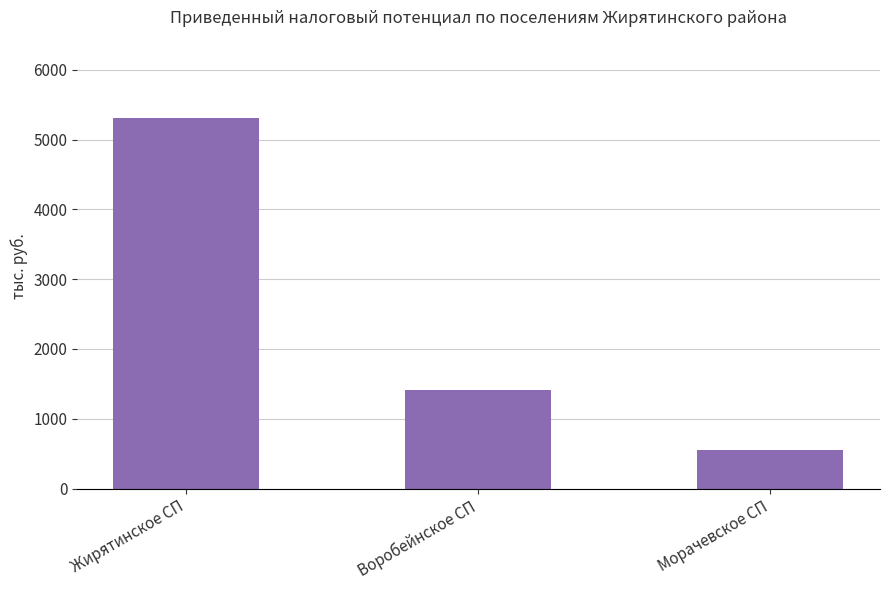

What position from the left is Воробейнское СП?

2